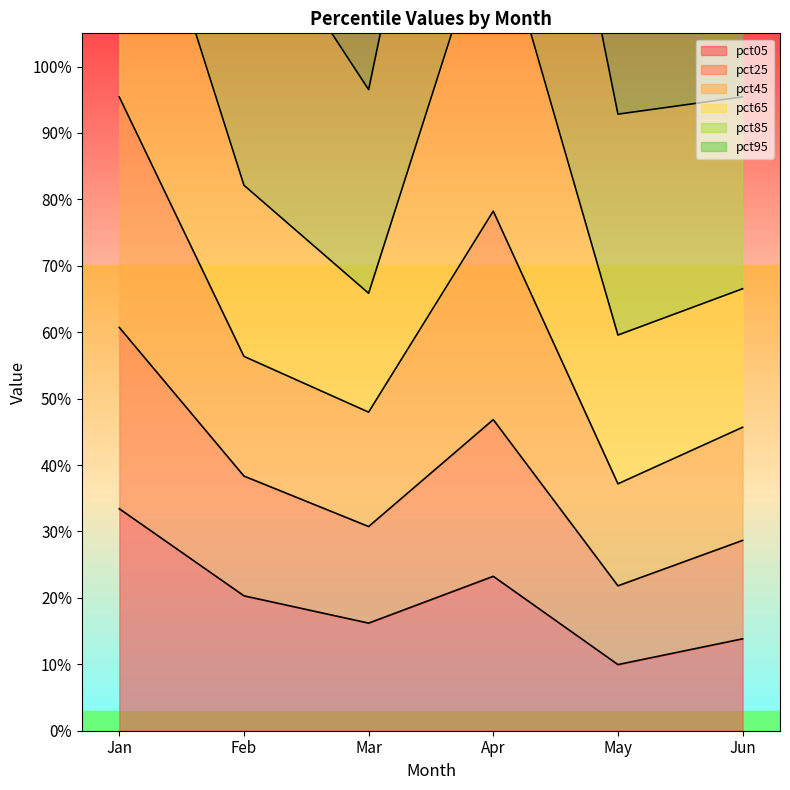

How many values in the pct65 series exceed 1?

3